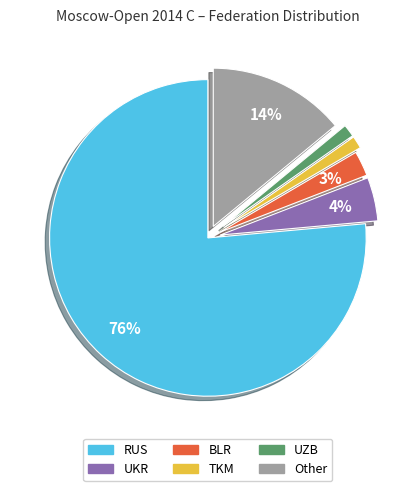

Which has a higher value, UKR or BLR?

UKR